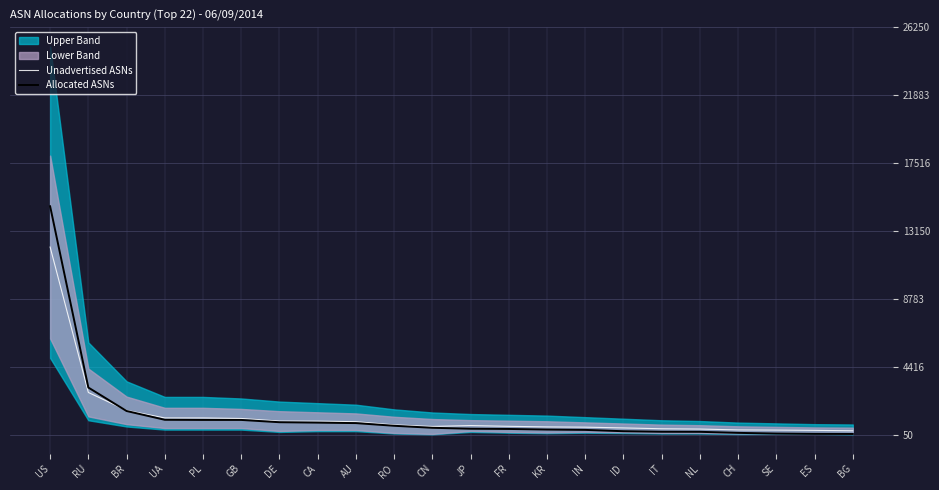

At which label does Unadvertised ASNs reach its peak?

US